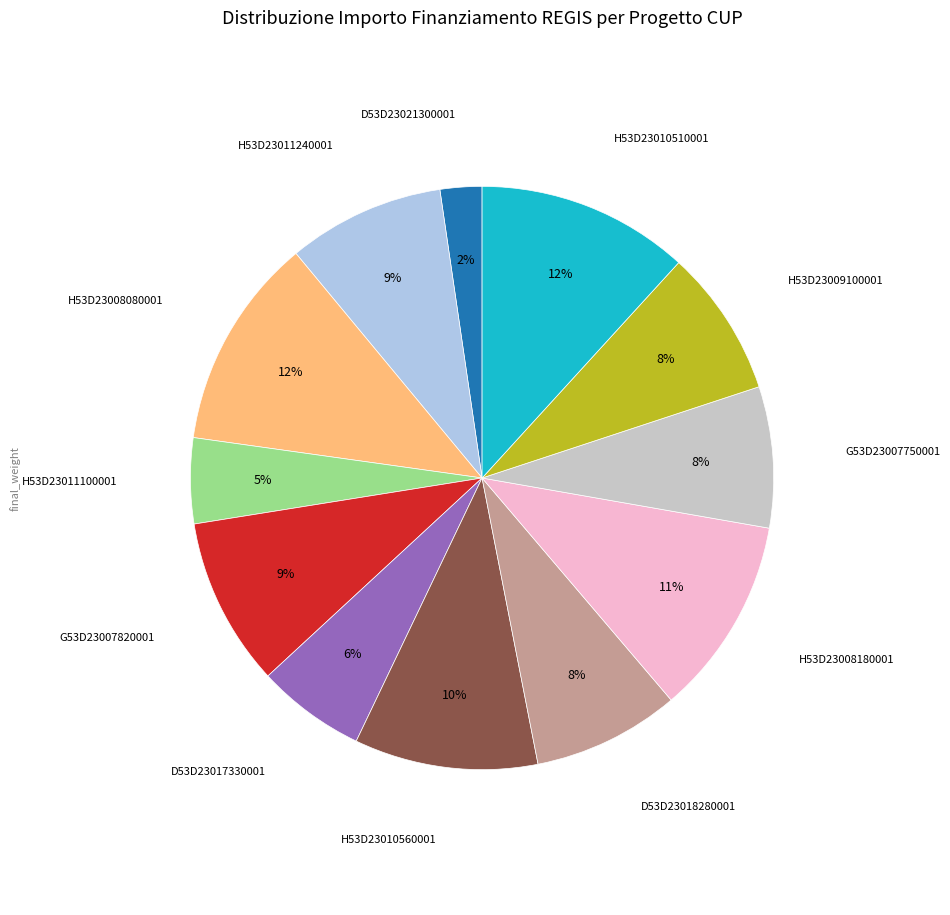

How many slices are in this pie chart?

12